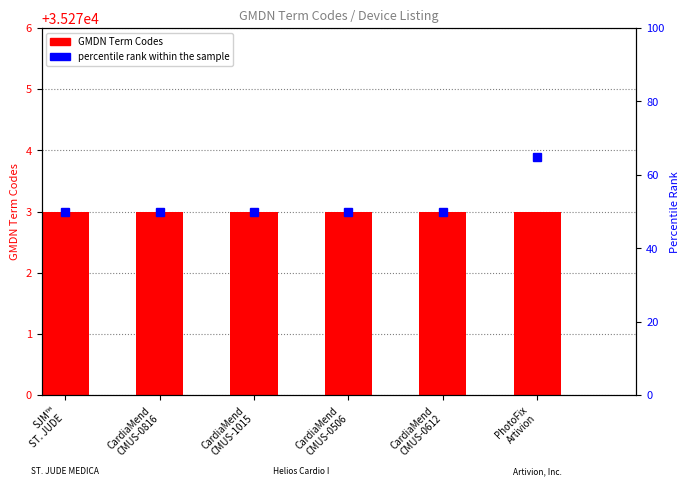

At which label does GMDN Term Codes reach its minimum?

SJM™
ST. JUDE